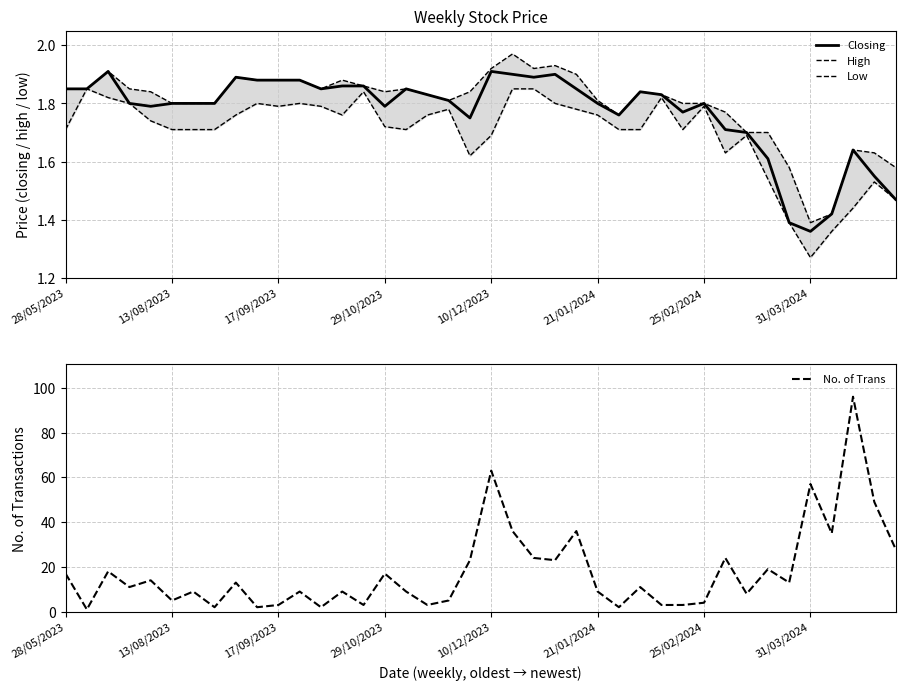

Where is Closing nearest to the value 1?

31/03/2024